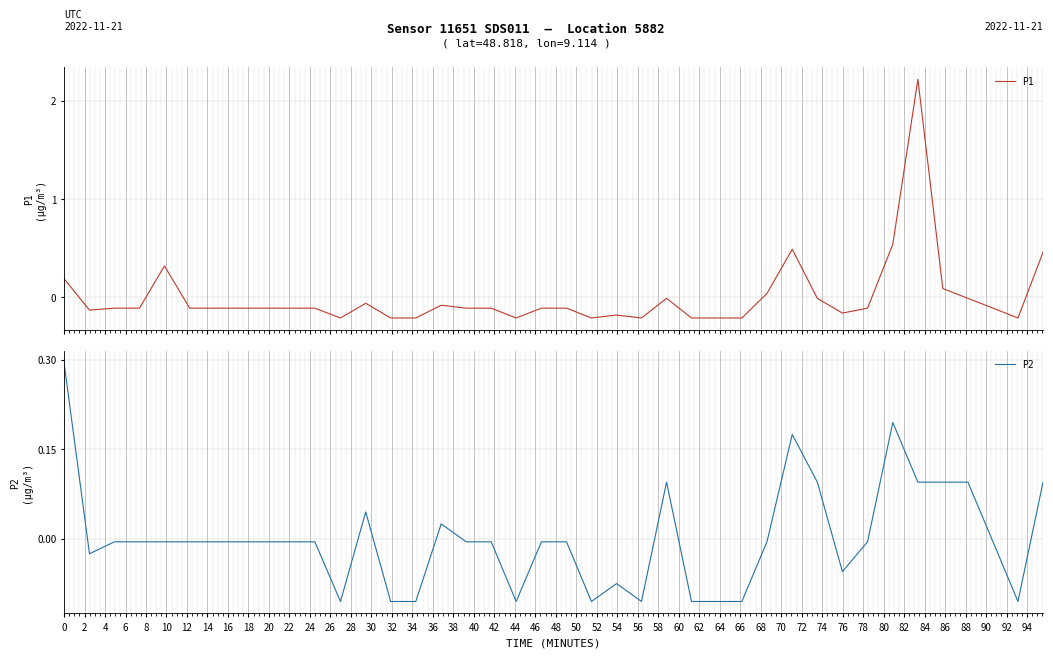

True or false: P2 and P1 cross at least once.

True